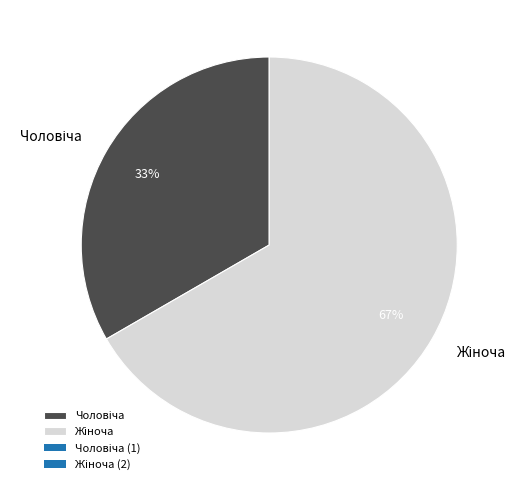

To the nearest percent, what is the average slice percentage?

50%